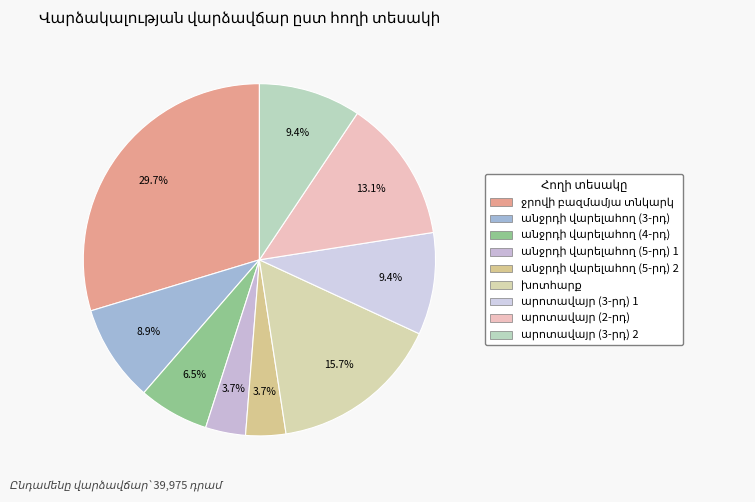

How many segments does this pie chart have?

9